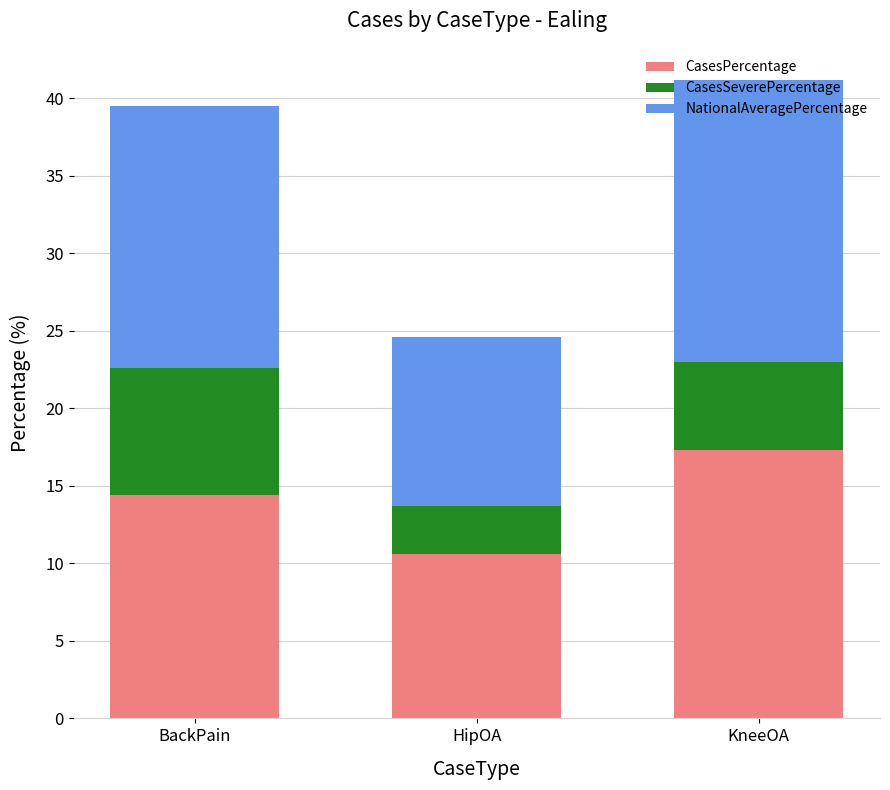

The value of CasesPercentage at BackPain is 14.4. True or false?

True